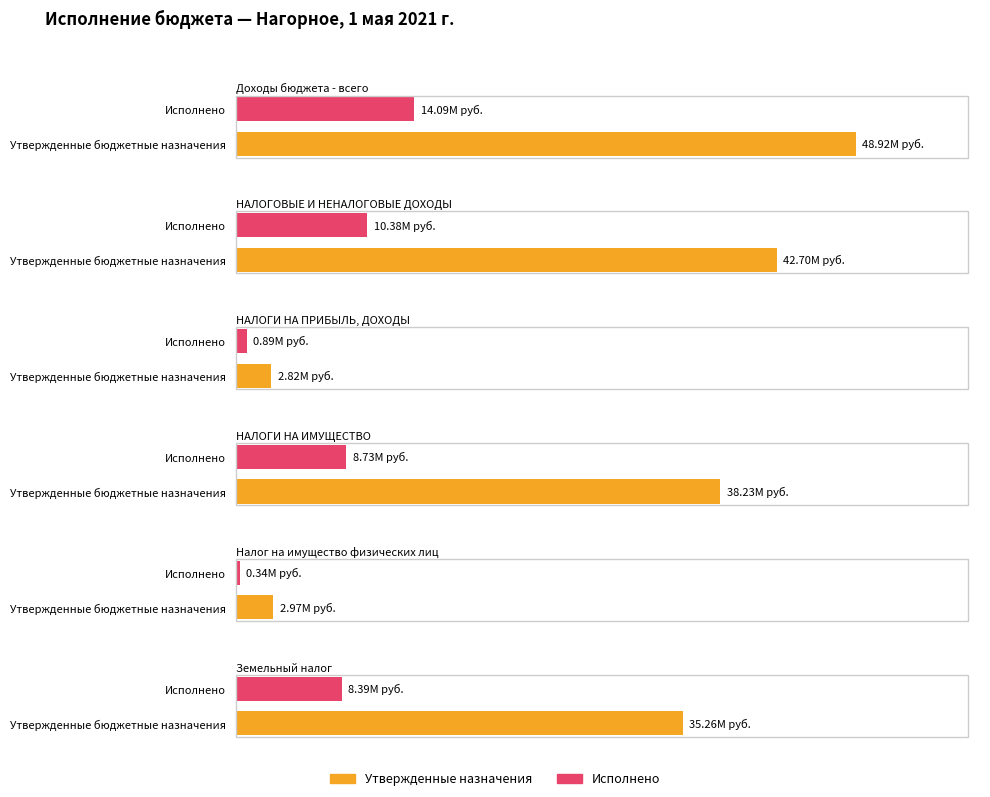

What is the difference between the maximum and second lowest values in the Утвержденные бюджетные назначения series?

45948000.0